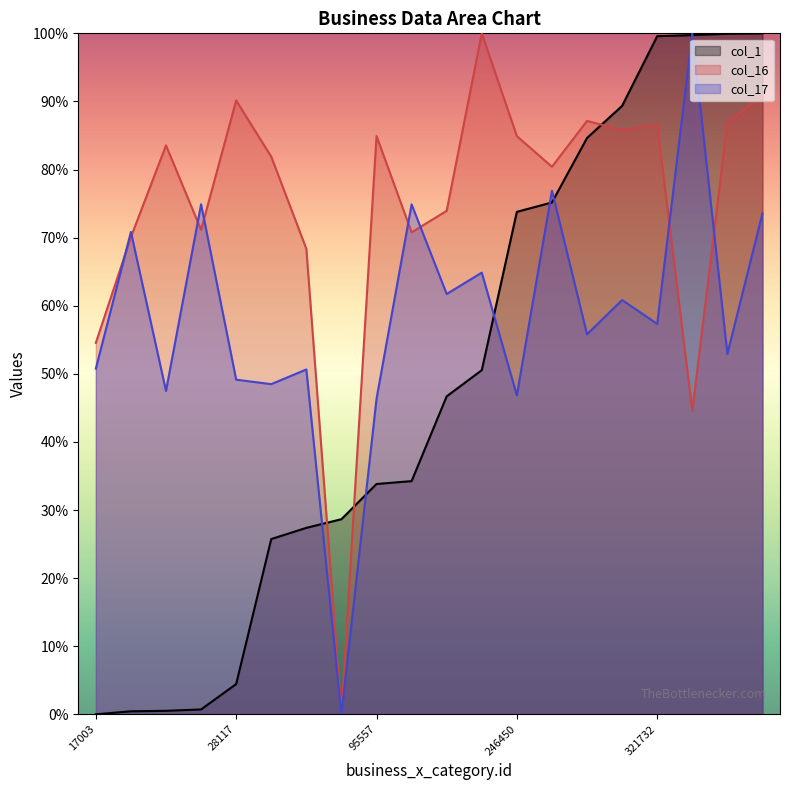

Rank the series by their average value, from lowest to highest.

col_1, col_17, col_16